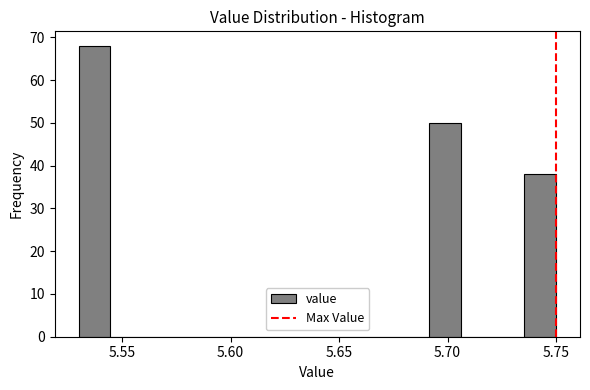

Around what value on the x-axis is the tallest bar? Give the approximate position of its centre, as read against the axis.

5.535